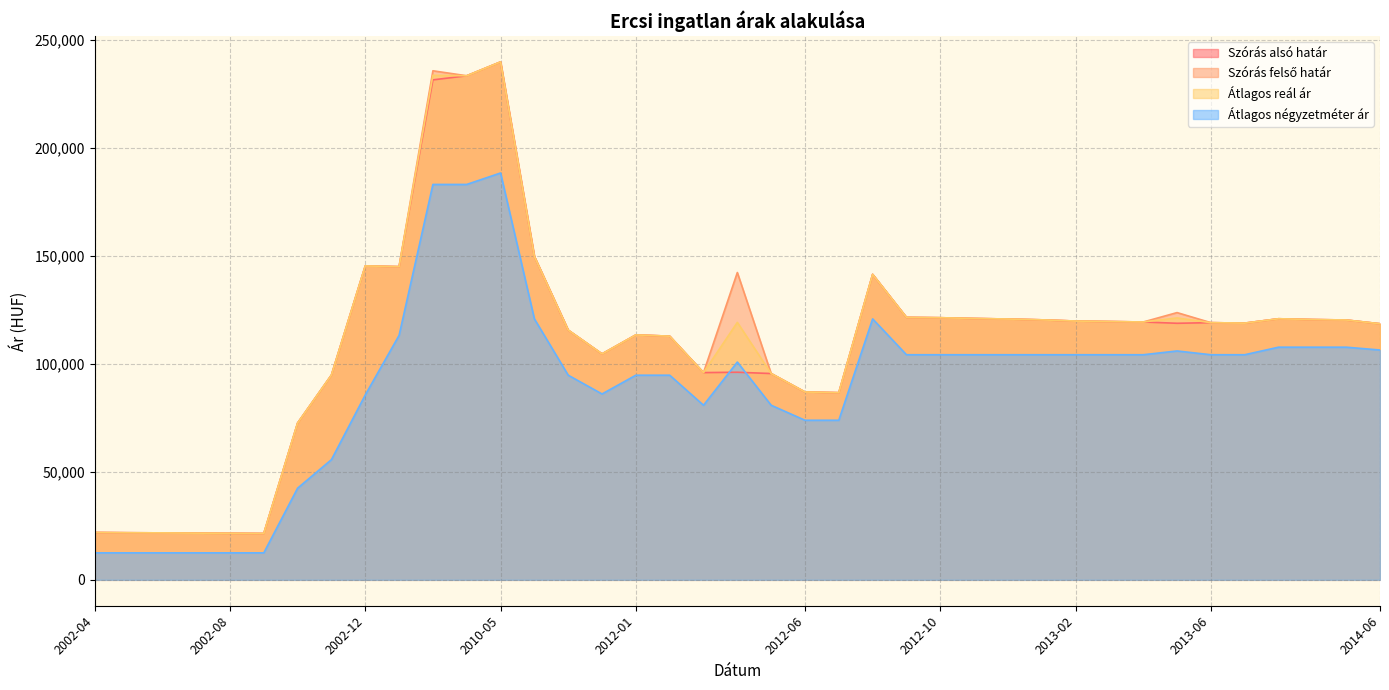

Read the Szórás alsó határ value at 2002-11, to the nearest 100.

94900